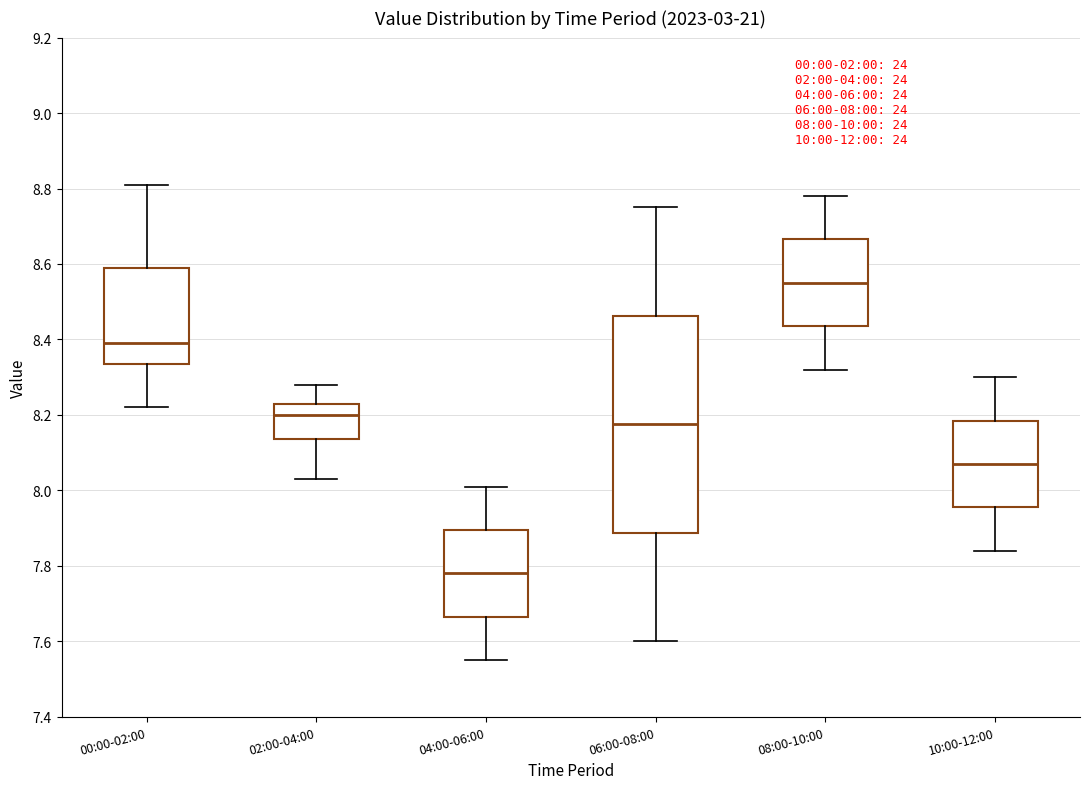

Which box is the tallest, from its lower edge to its upper edge?

06:00-08:00